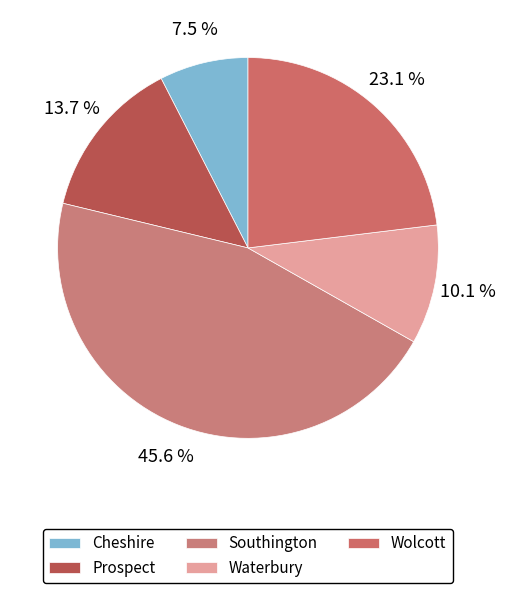

What is the ratio of the value at Waterbury to the value at Prospect?

0.7